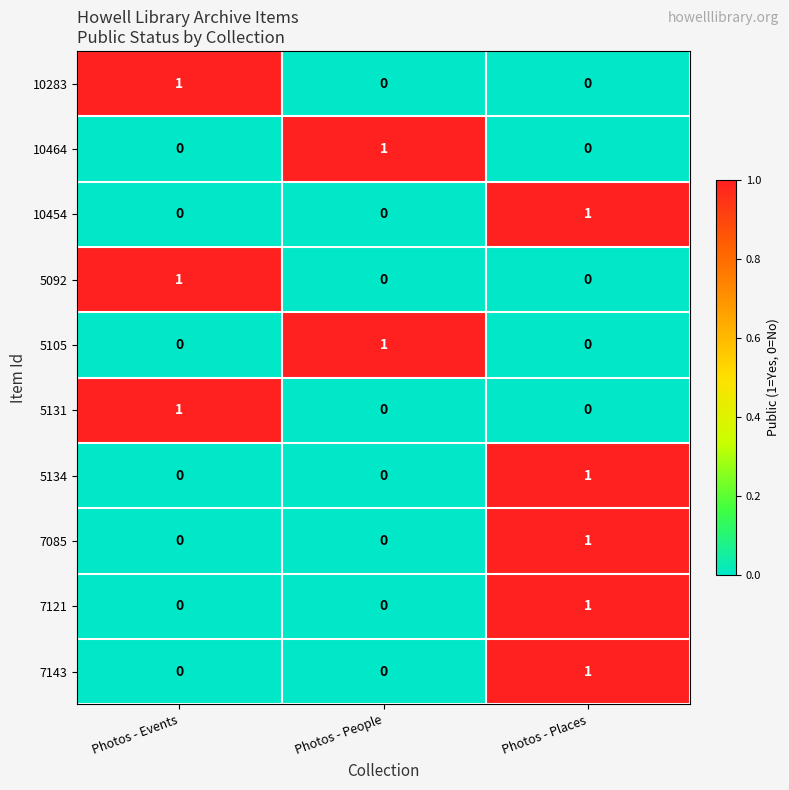

Is it true that 5134 equals 0 at Photos - People?

True